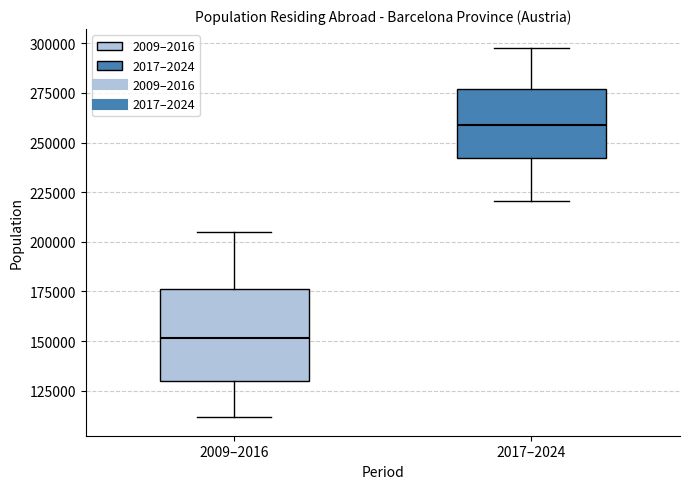

Reading left to right, read every box against the y-axis: the position of its median line, the range the box covers, and the ends of its whiskers. The values are not printed on the chart, so give them approximately, as read against the axis.

2009–2016: median 150000, box 130000 to 175000, whiskers 110000 to 205000
2017–2024: median 260000, box 240000 to 275000, whiskers 220000 to 300000